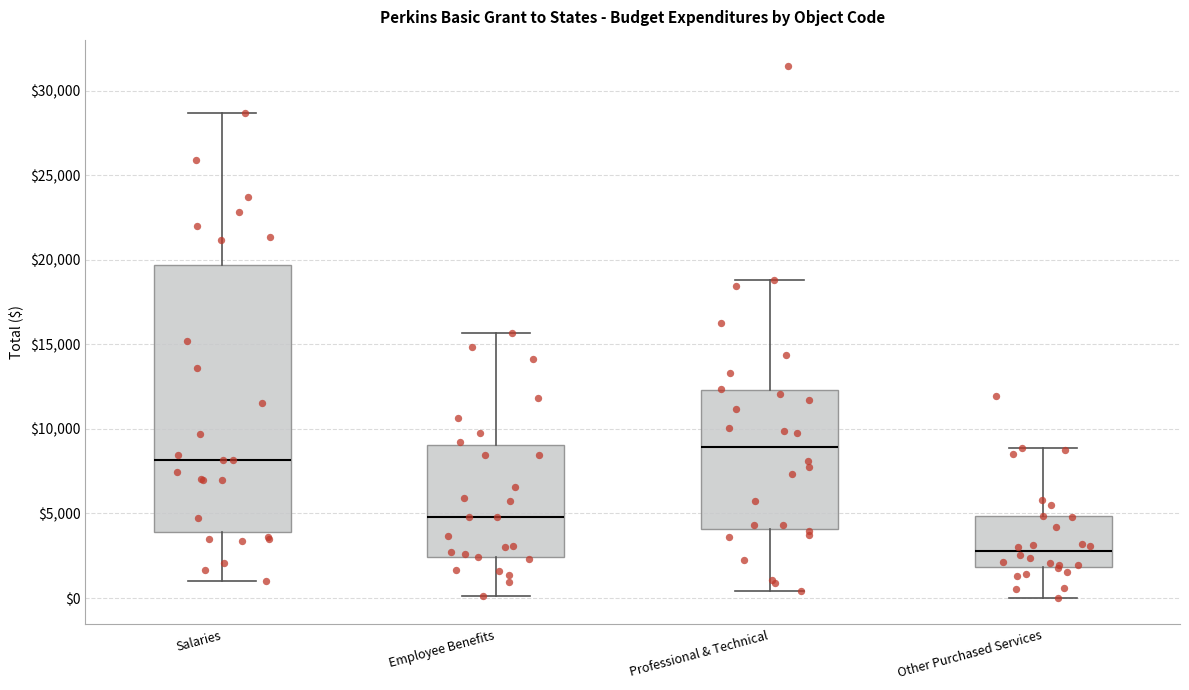

Which box has the lowest median line?

Other Purchased Services